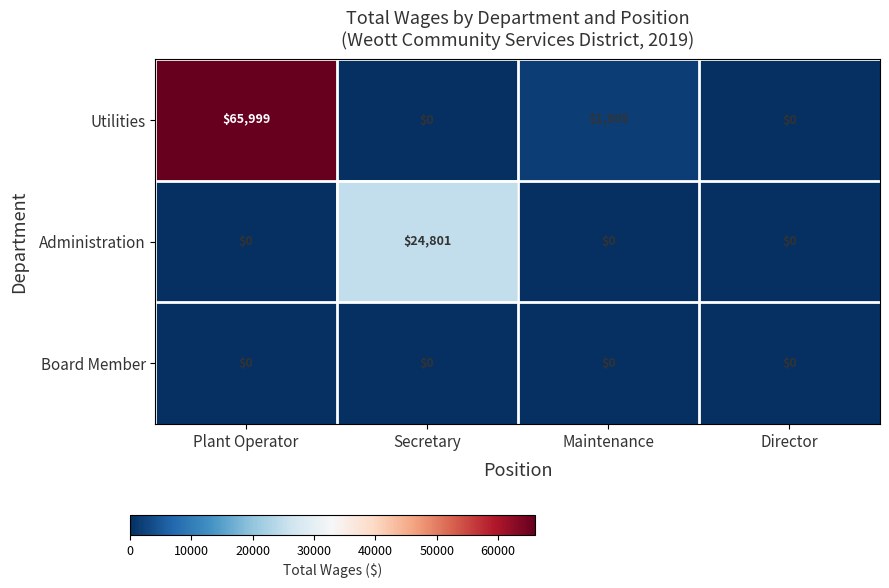

Which series has the largest range (max minus min)?

Utilities